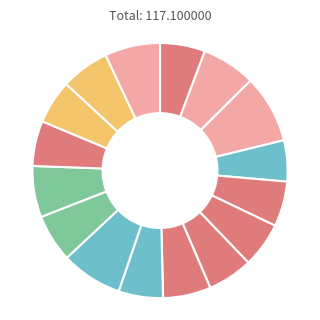

Count the number of slices in the pie.

16